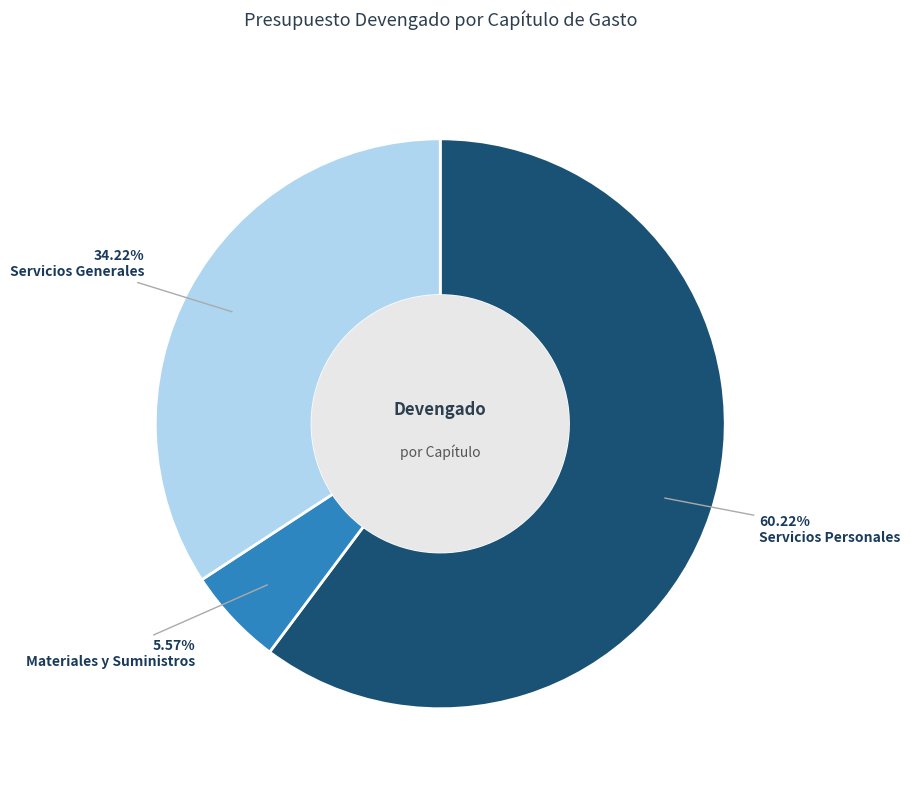

Count the number of slices in the pie.

3